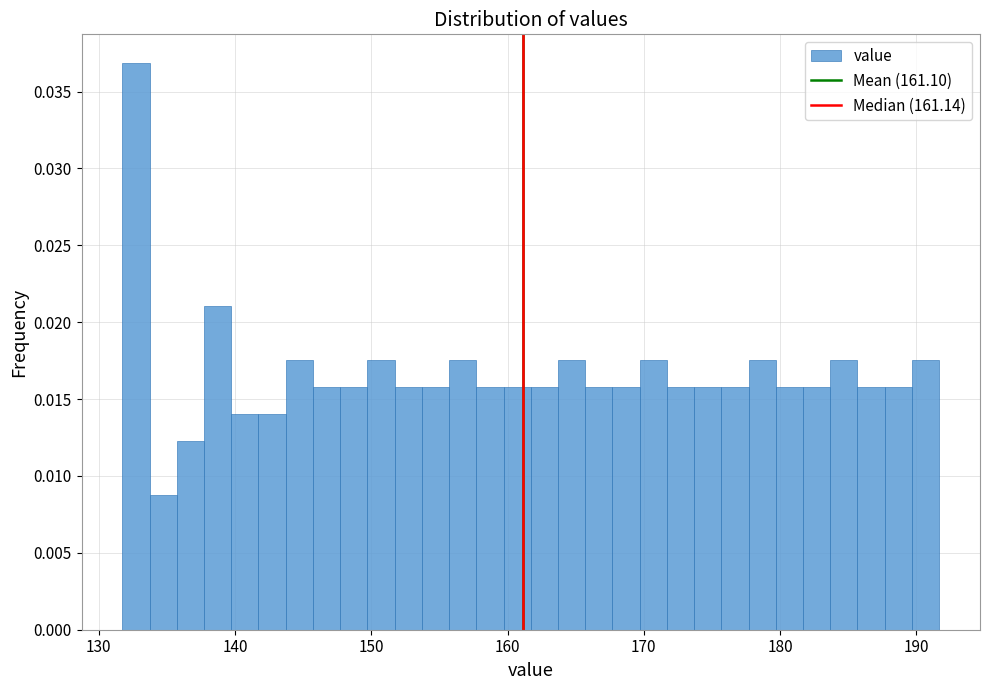

Around what value on the x-axis is the tallest bar? Give the approximate position of its centre, as read against the axis.

133